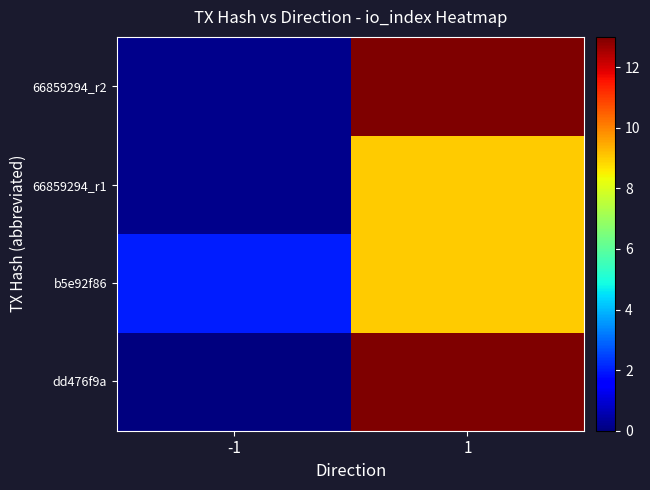

List the series in order of their overall mean, lowest first.

b5e92f86, 66859294_r1, 66859294_r2, dd476f9a